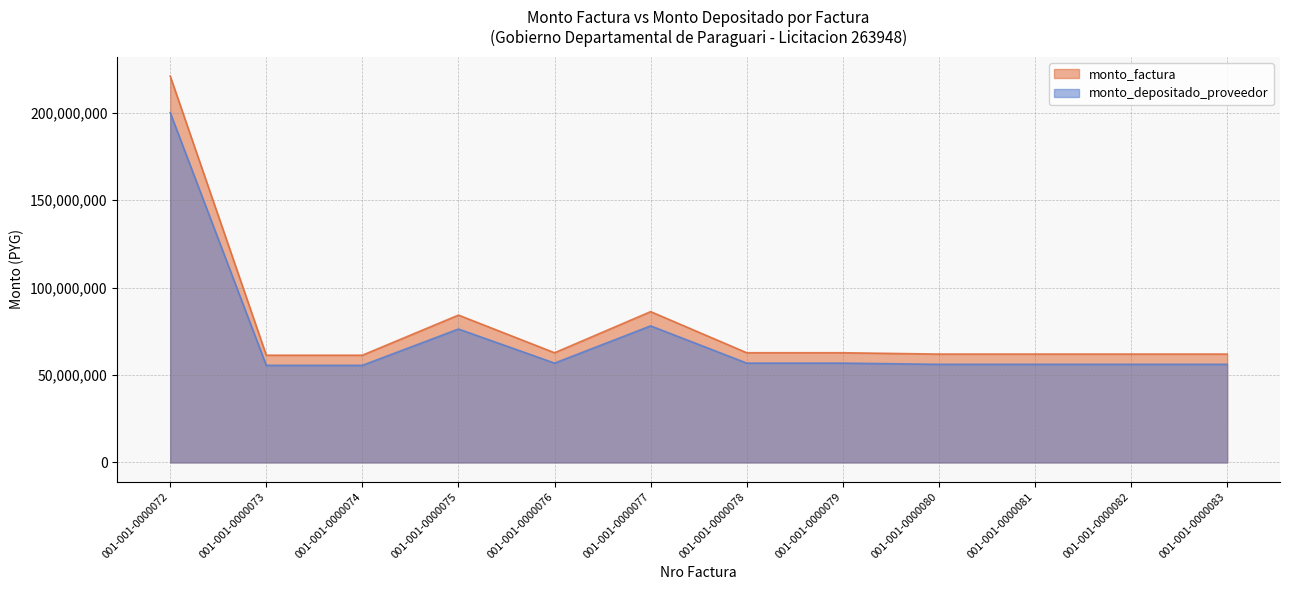

At which category does the chart reach its minimum across all series?

001-001-0000073